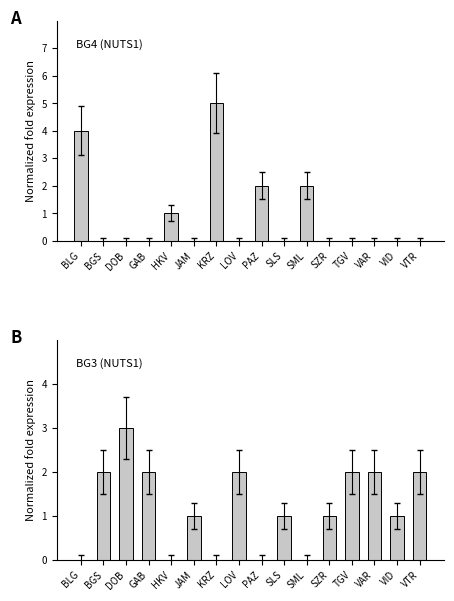

What is the label of the 10th bar from the left?

SLS